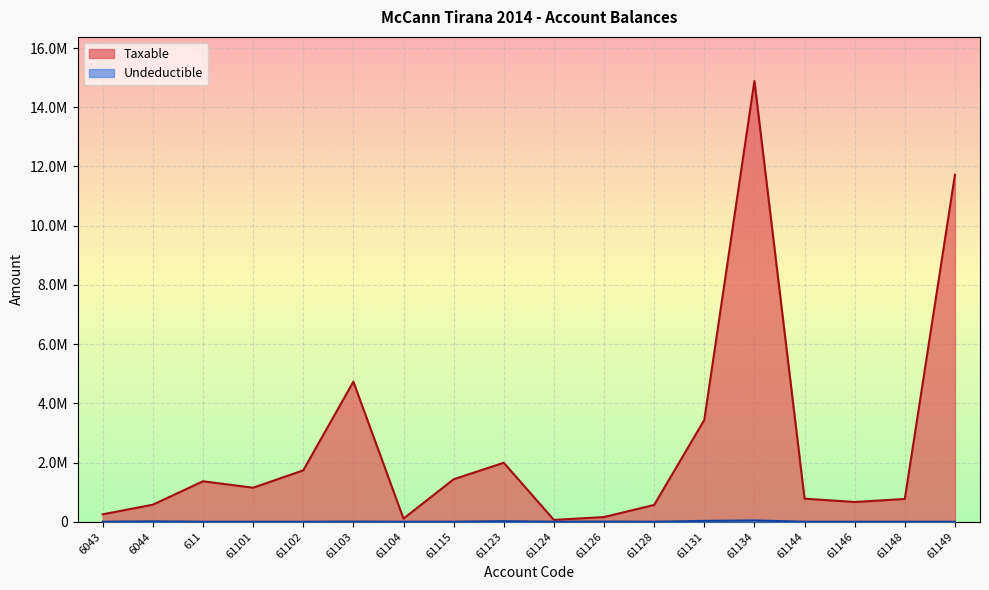

Rank the categories by Taxable value from highest to lowest.

61134, 61149, 61103, 61131, 61123, 61102, 61115, 611, 61101, 61144, 61148, 61146, 6044, 61128, 6043, 61126, 61104, 61124